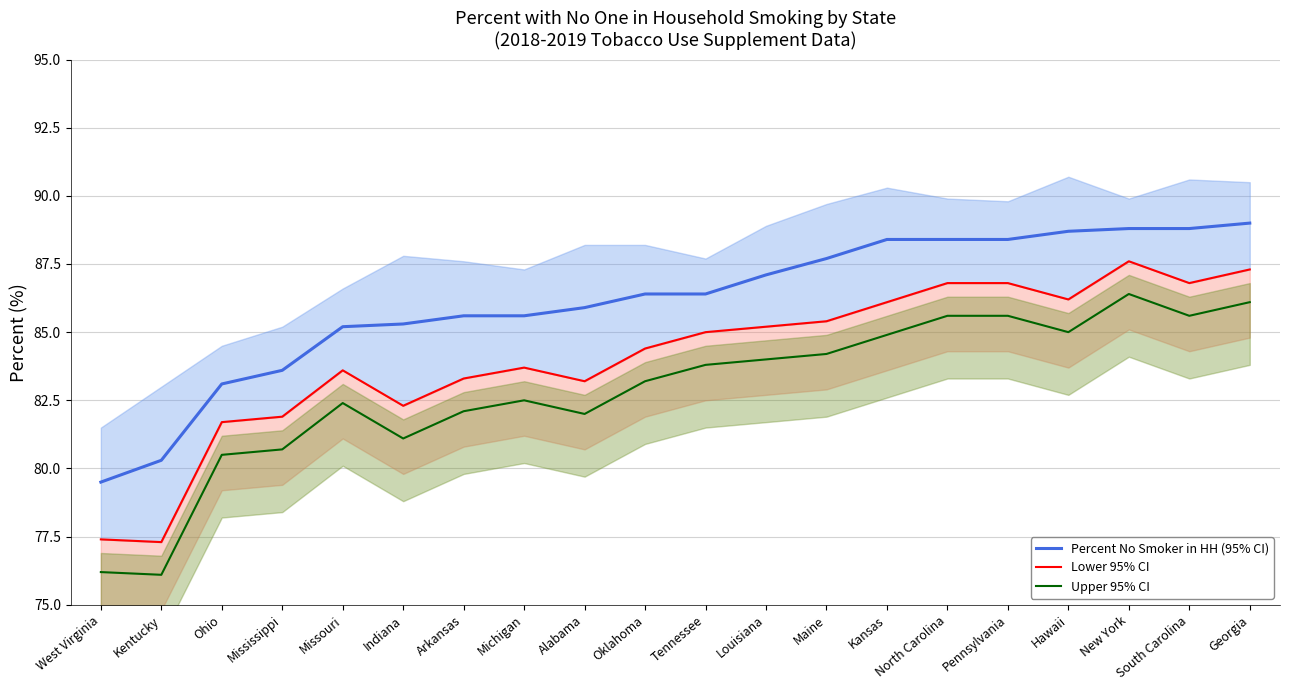

The value of Percent No Smoker in HH (95% CI) at Louisiana is 87.1. True or false?

True